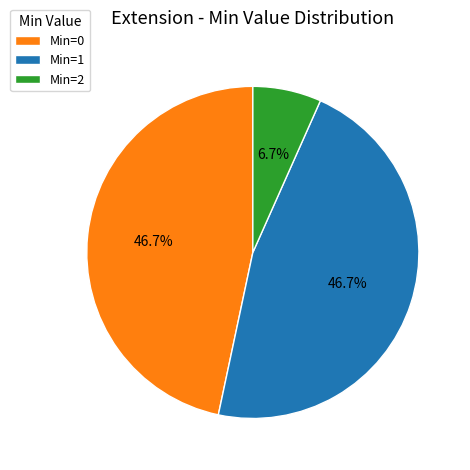

How many segments does this pie chart have?

3